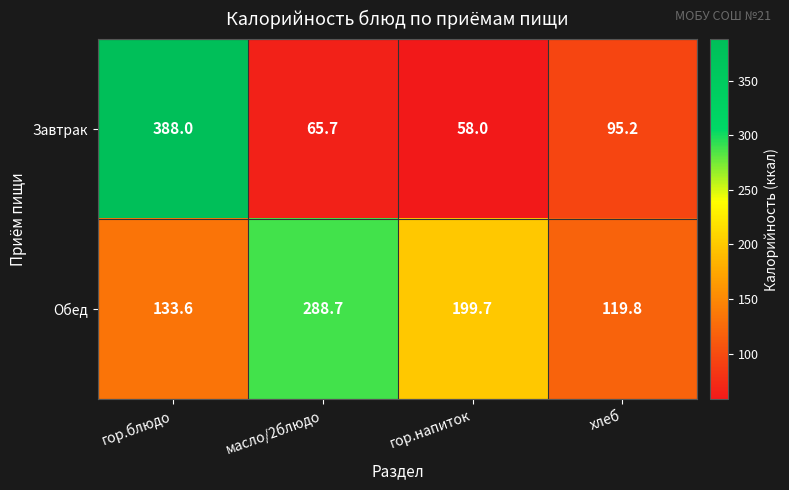

At which category is the sum across all series the highest?

гор.блюдо